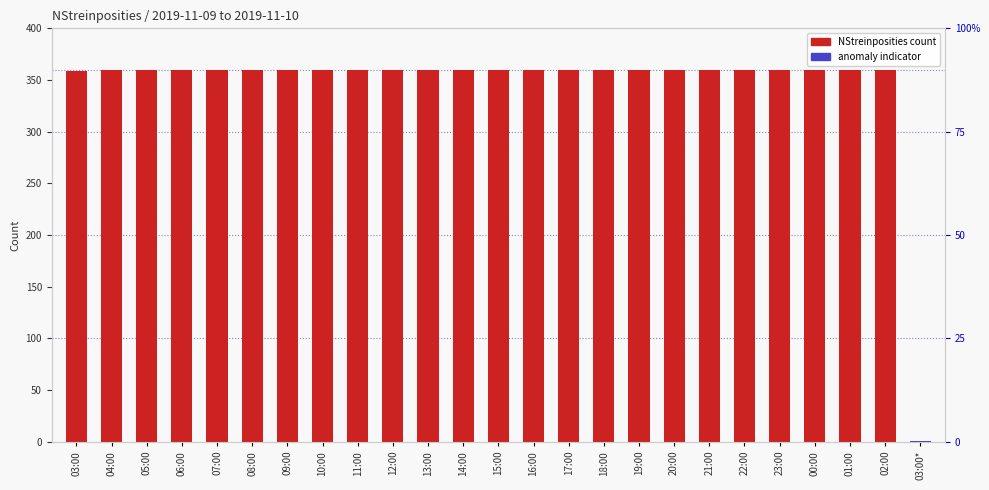

Which series has the largest total across all categories?

NStreinposities